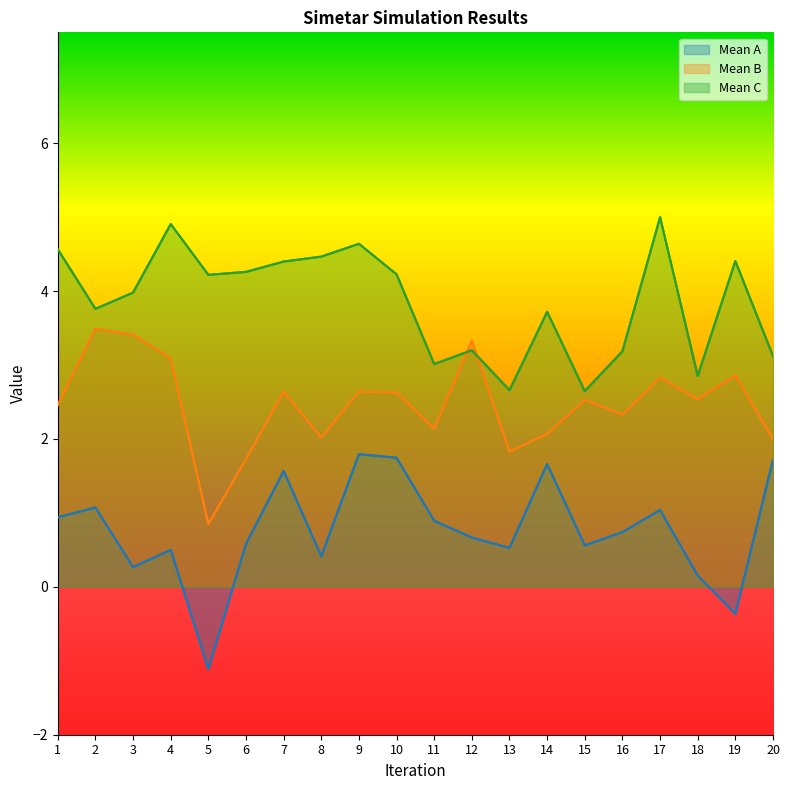

List the series in order of their overall mean, lowest first.

Mean A, Mean B, Mean C